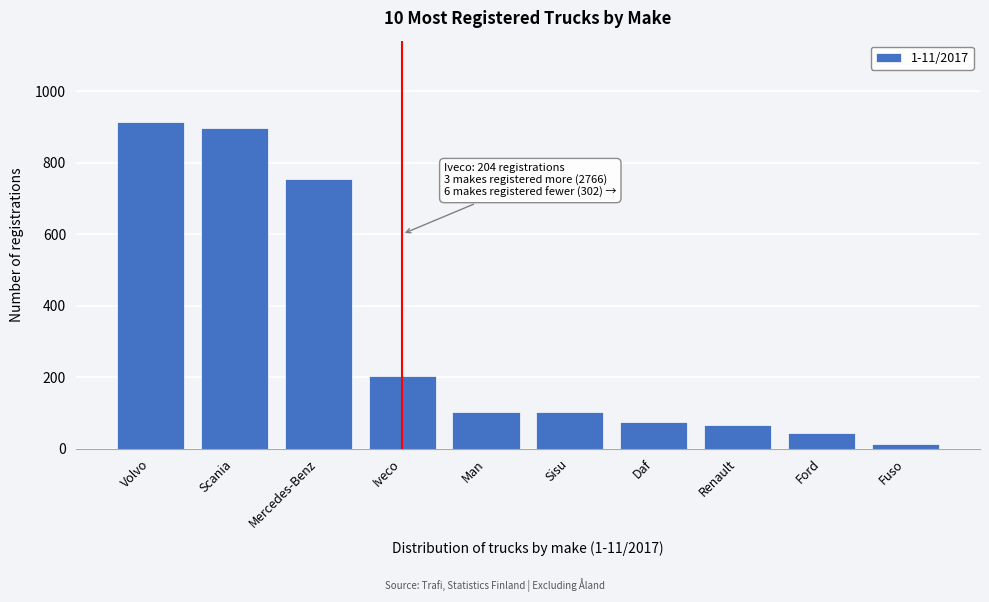

Reading left to right, extract all data points from this chart.

913	896	755	204	103	103	73	66	43	14